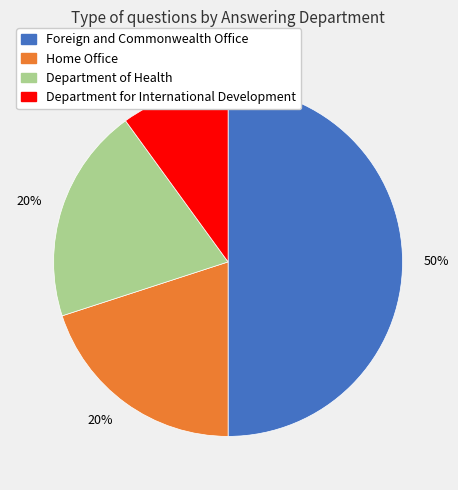

To the nearest percent, what is the difference between the largest and smallest slice percentages?

40%